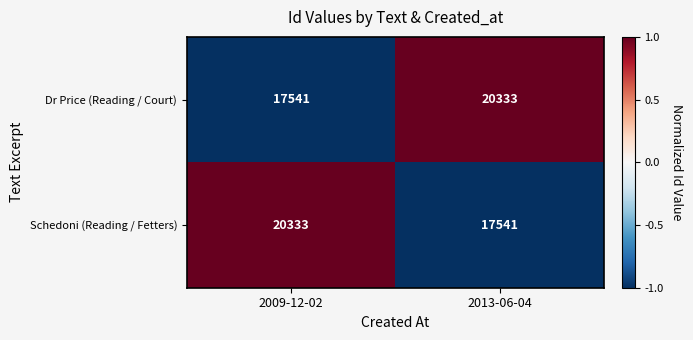

Reading left to right, transcribe all the data shown in this chart.

Dr Price (Reading / Court): 2009-12-02=17541	2013-06-04=20333
Schedoni (Reading / Fetters): 2009-12-02=20333	2013-06-04=17541